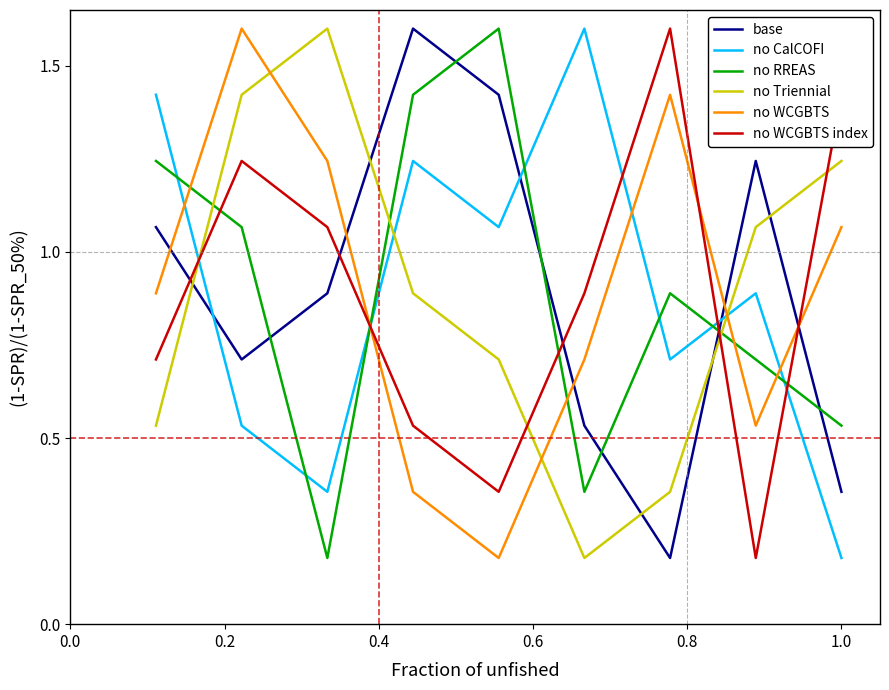

What is the highest value of the no RREAS series?

1.6